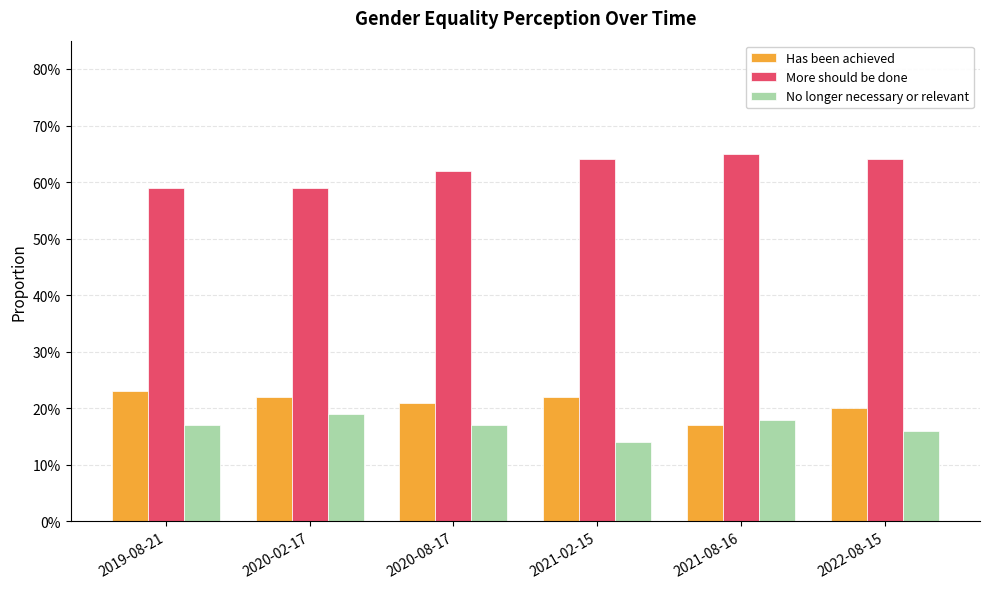

Does the chart contain any negative values?

No